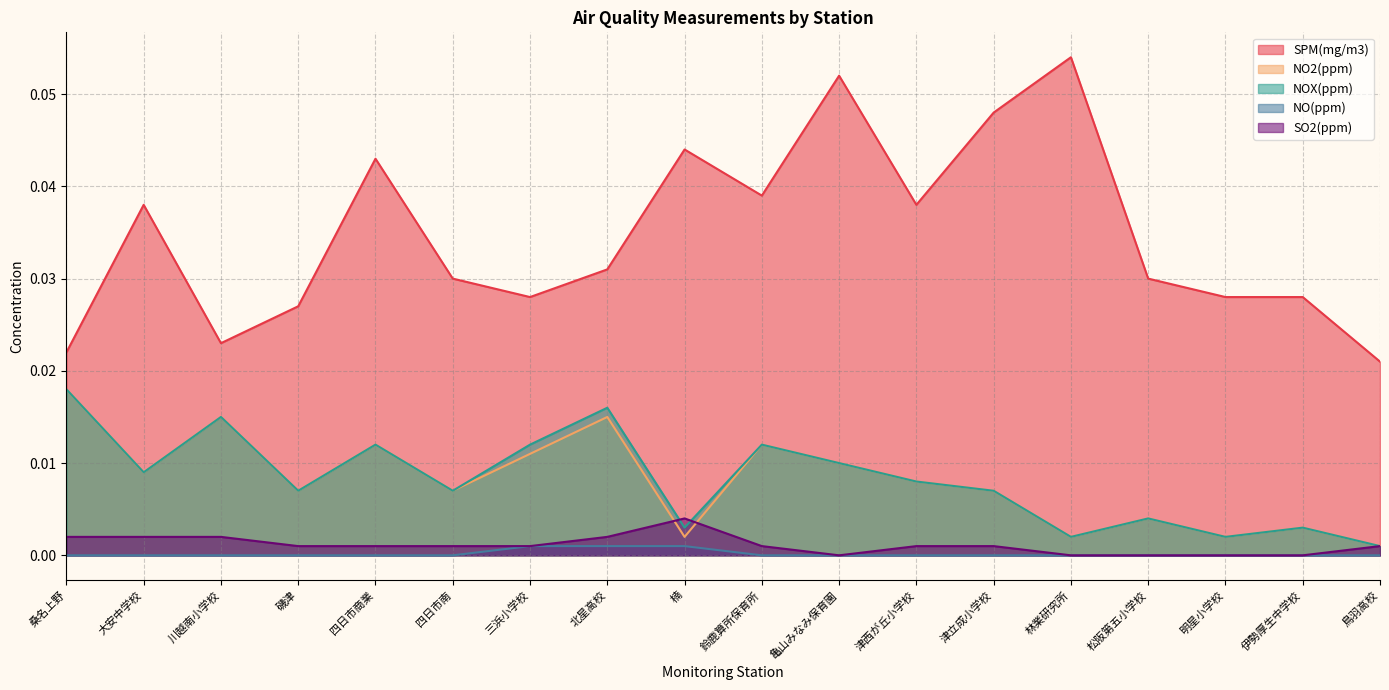

Is it true that SO2(ppm) equals 0.0 at 林業研究所?

True